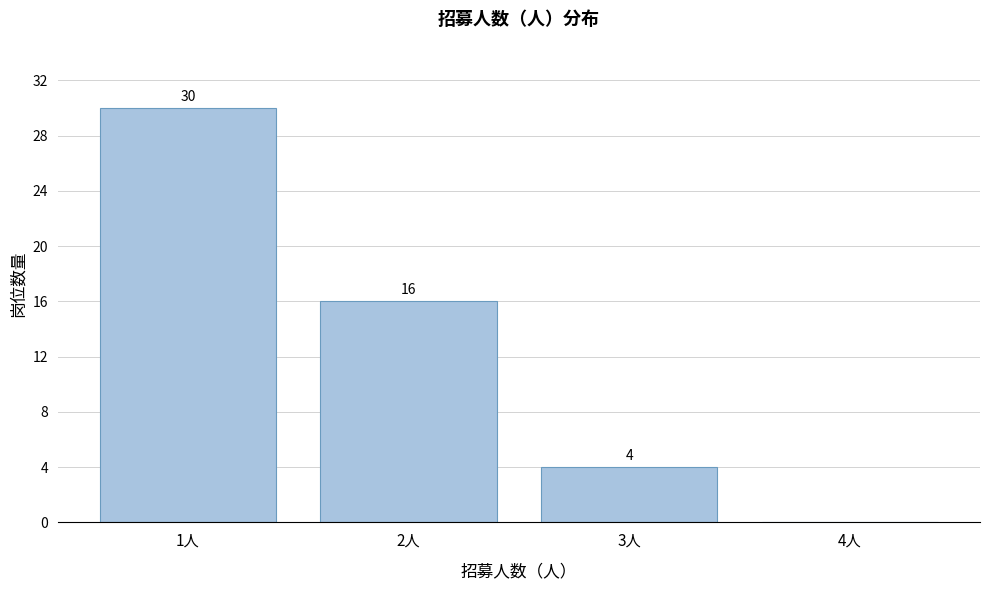

Reading left to right, list all the values displayed in this chart.

1人=30	2人=16	3人=4	4人=0